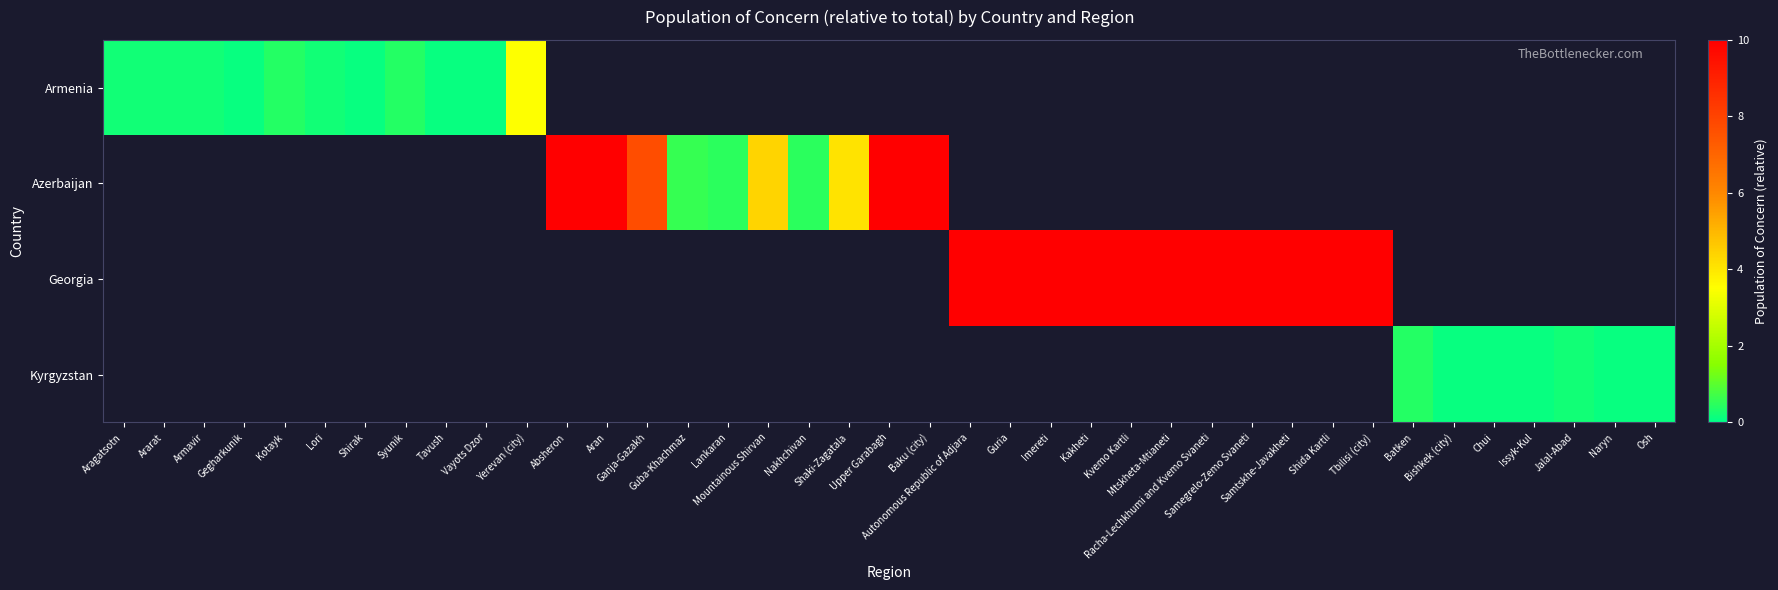

What is the maximum value shown in the chart?

10.0